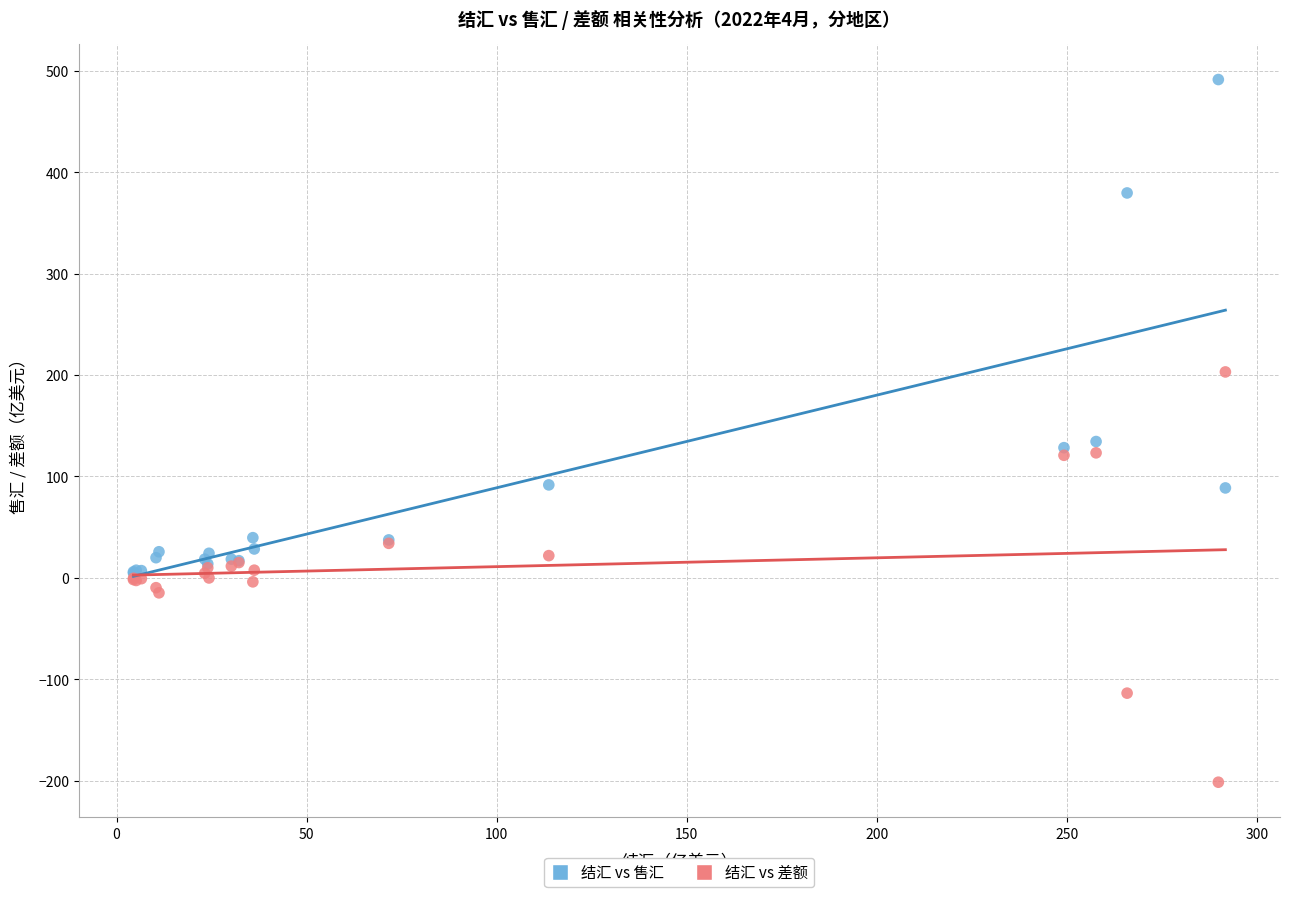

In the 结汇 vs 售汇 series, what Y value is closest to 247?

134.4